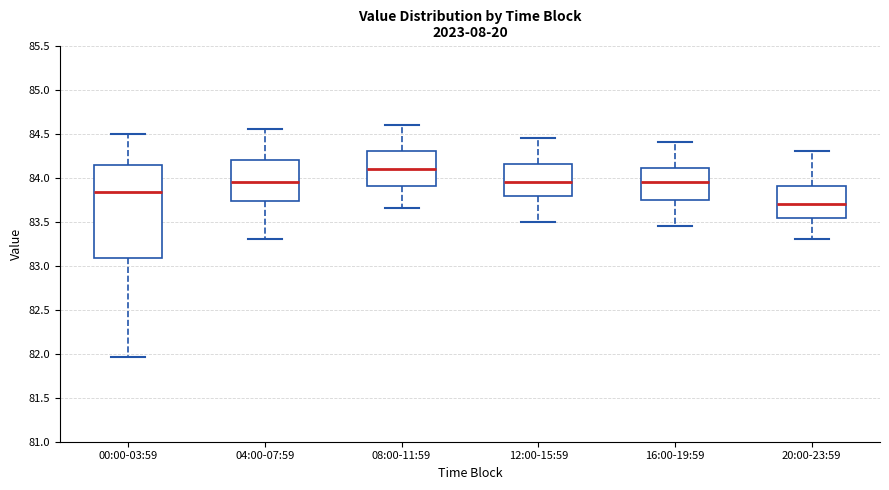

Which box has the lowest median line?

20:00-23:59